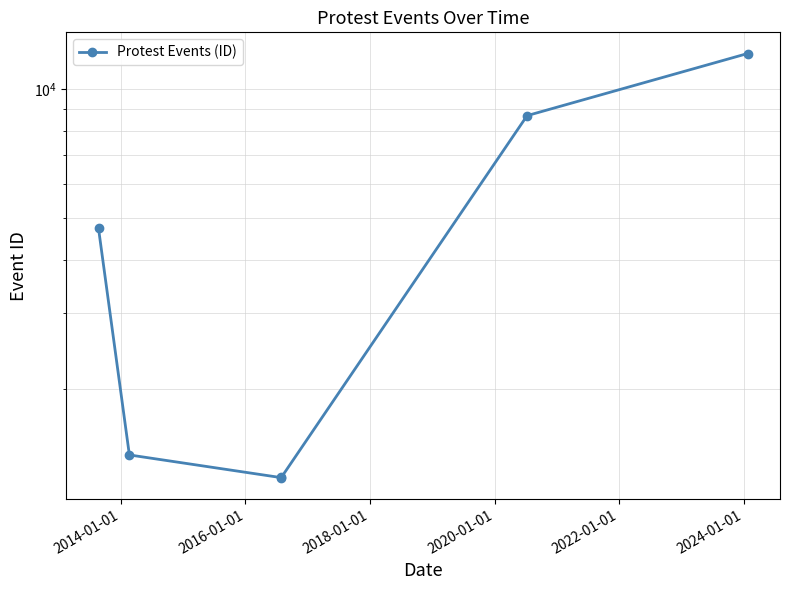

What is the sum of the values at 2014-01-01 and 2018-01-01?

2648